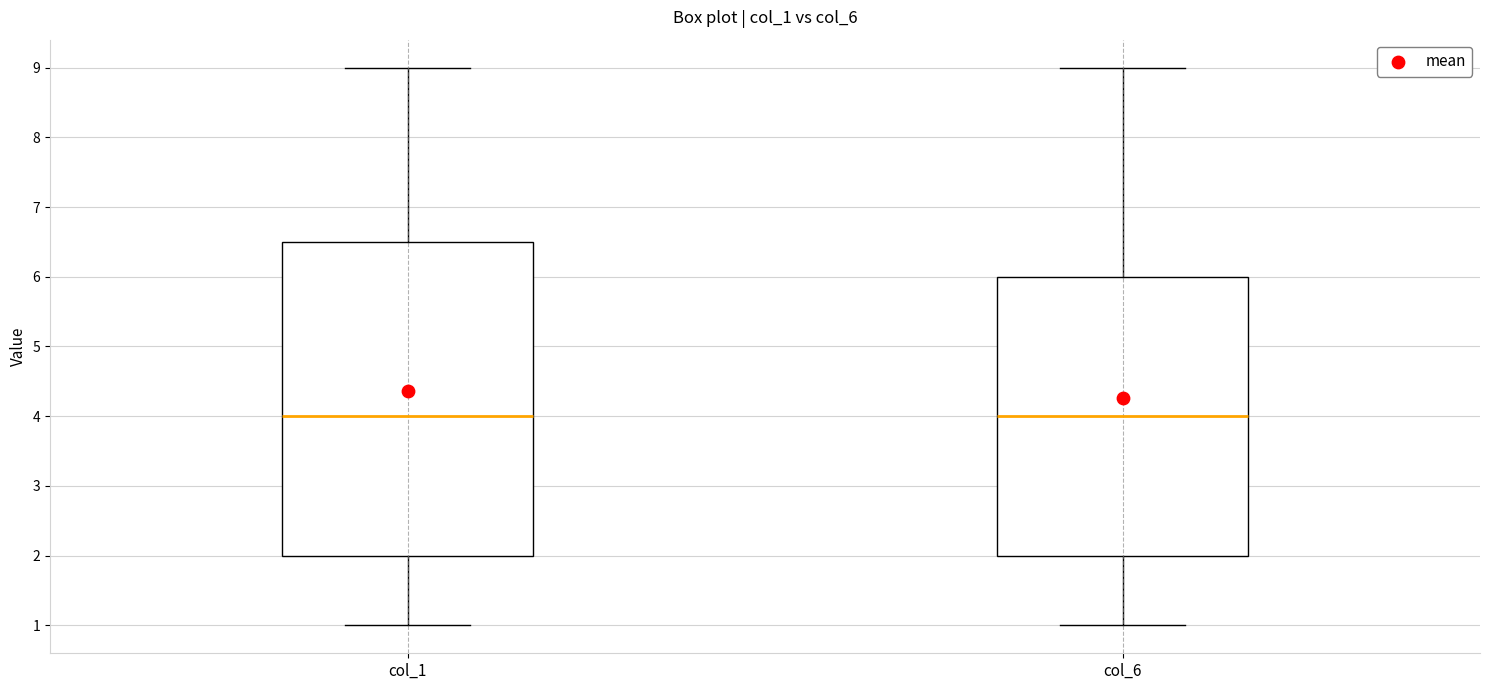

Which box is the tallest, from its lower edge to its upper edge?

col_1